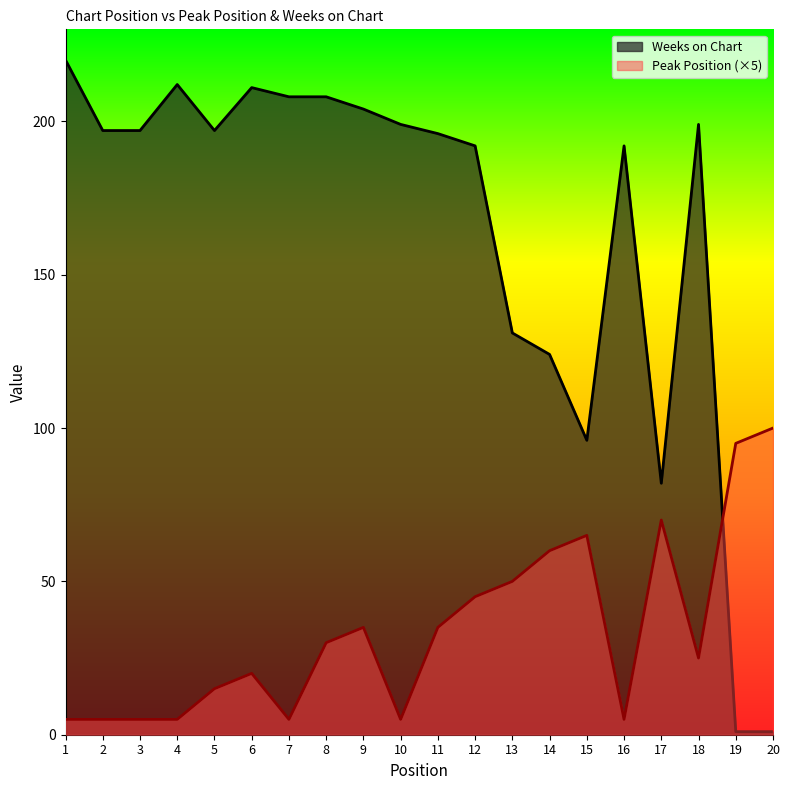

At which label does Peak Position reach its minimum?

1